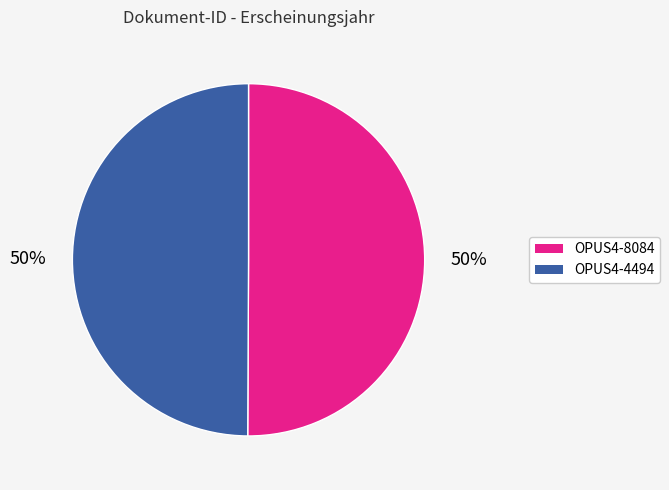

To the nearest percent, what portion does OPUS4-8084 represent?

50%